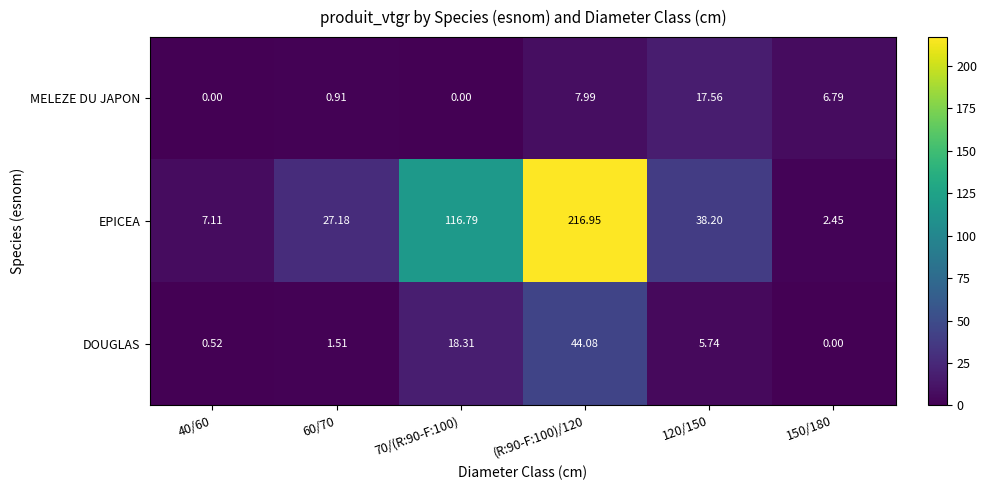

At 150/180, list the series in order from largest to smallest.

MELEZE DU JAPON, EPICEA, DOUGLAS